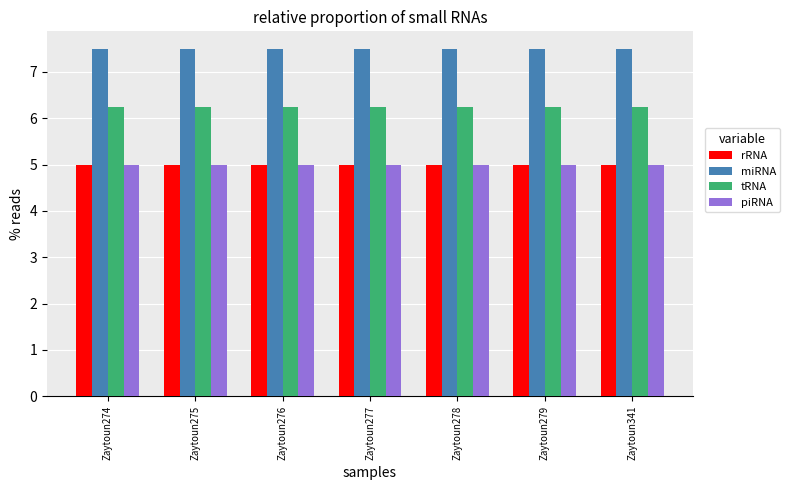

How many bars are there in each group?

4